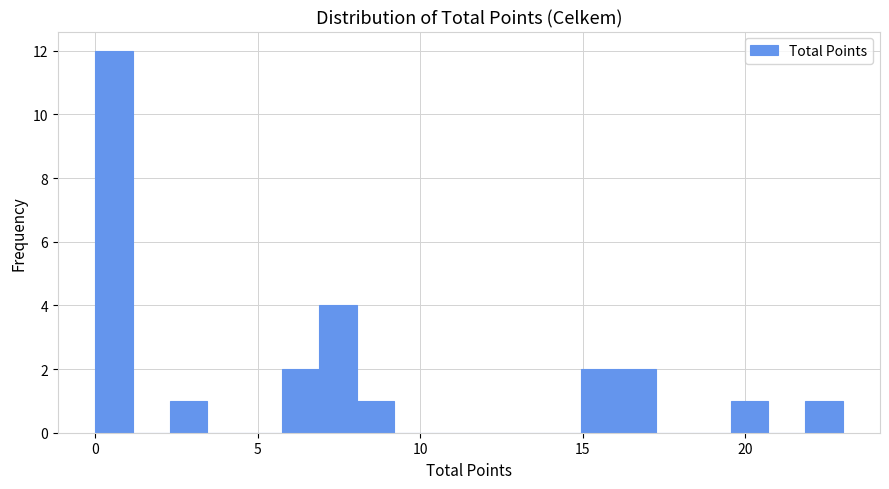

Around what value on the x-axis is the tallest bar? Give the approximate position of its centre, as read against the axis.

0.5